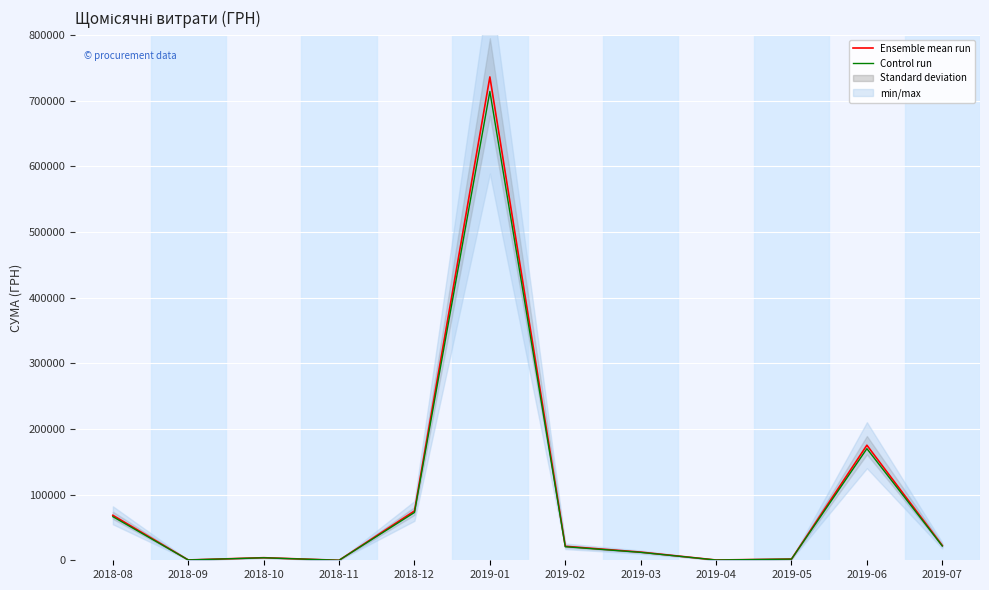

True or false: Control run and Ensemble mean run cross at least once.

False